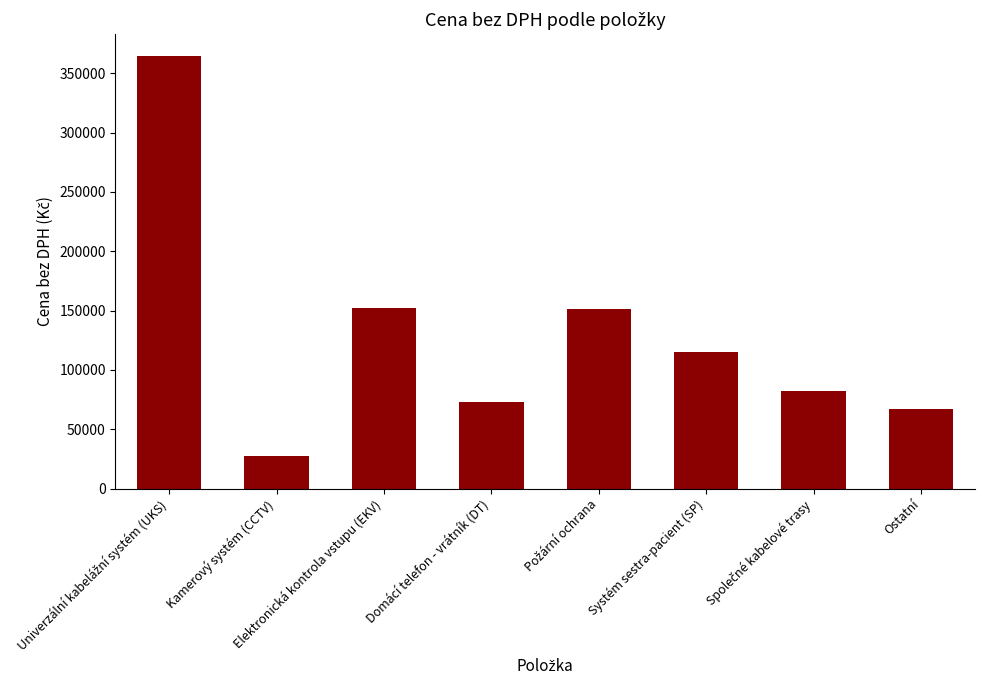

How many values are below 115354?

4